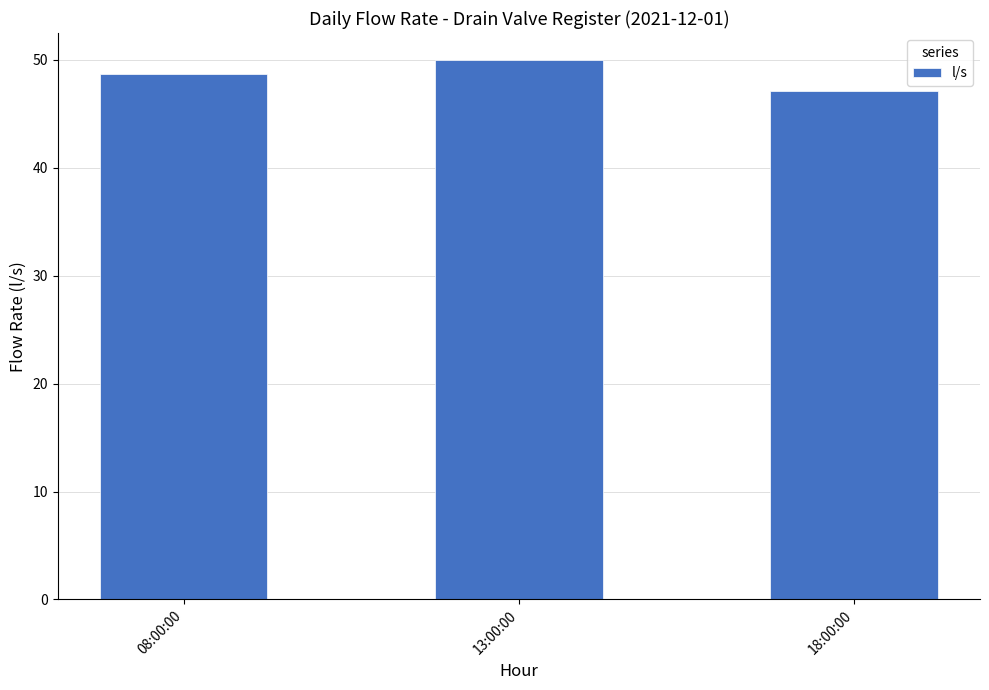

Rank the categories by value from highest to lowest.

13:00:00, 08:00:00, 18:00:00